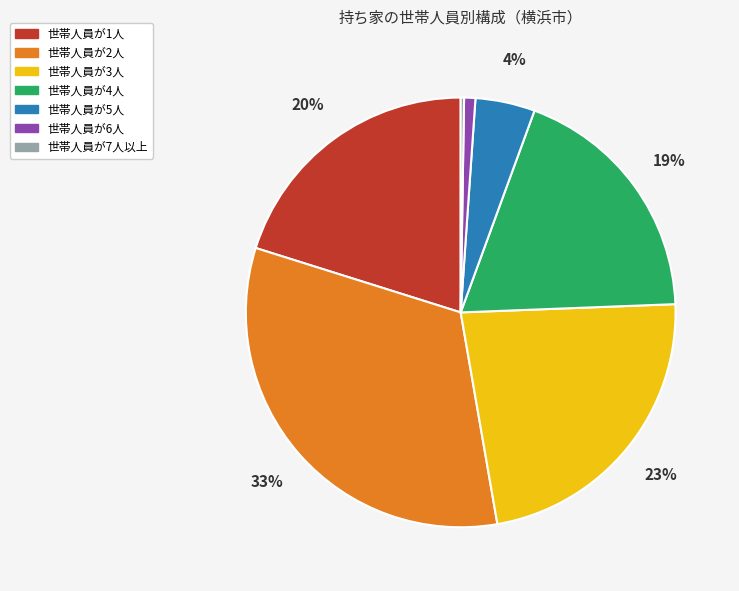

What percentage is the 世帯人員が2人 slice, to the nearest percent?

33%